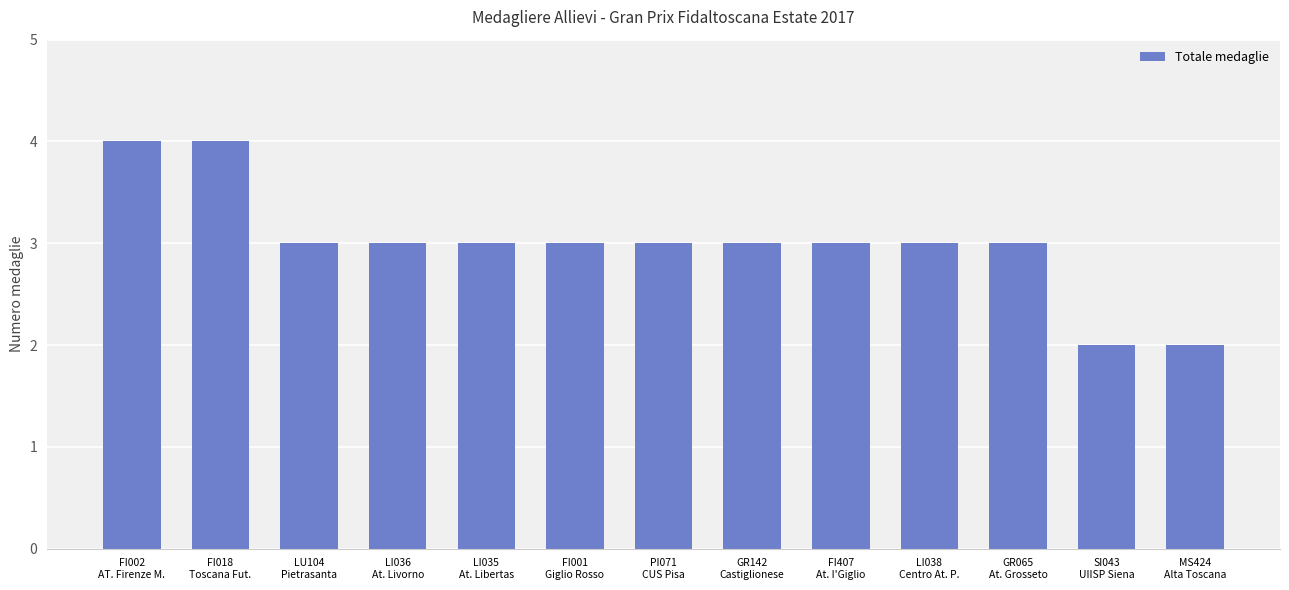

Reading left to right, what are all the values shown in this chart?

FI002
AT. Firenze M.=4	FI018
Toscana Fut.=4	LU104
Pietrasanta=3	LI036
At. Livorno=3	LI035
At. Libertas=3	FI001
Giglio Rosso=3	PI071
CUS Pisa=3	GR142
Castiglionese=3	FI407
At. I'Giglio=3	LI038
Centro At. P.=3	GR065
At. Grosseto=3	SI043
UIISP Siena=2	MS424
Alta Toscana=2